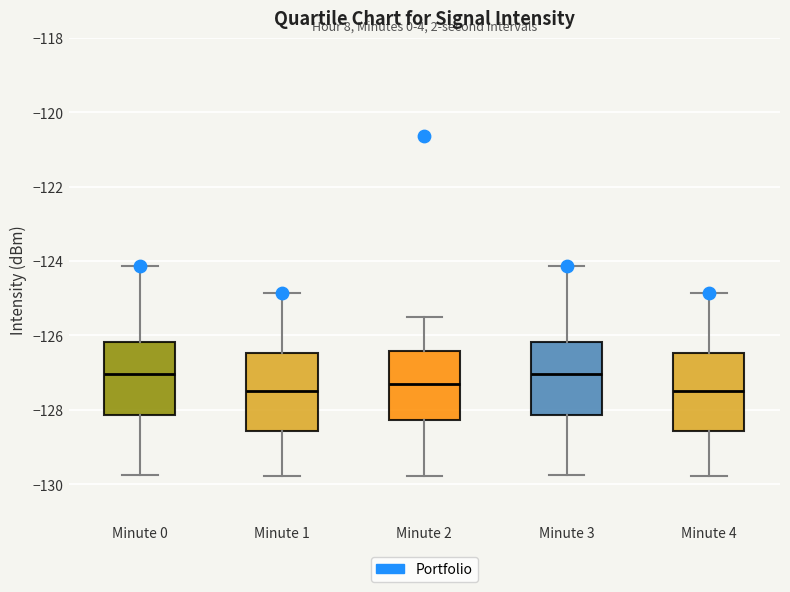

Where does the median line of the box for Minute 0 sit on the y-axis? The values are not printed on the chart, so give them approximately, as read against the axis.

-127.0